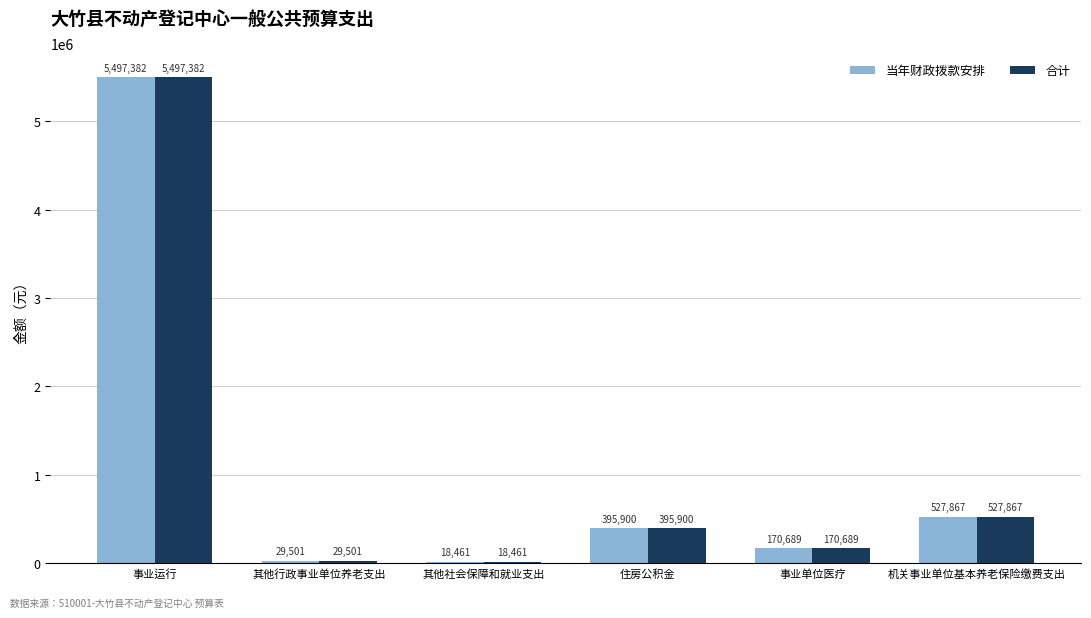

At which label does 当年财政拨款安排 reach its minimum?

其他社会保障和就业支出